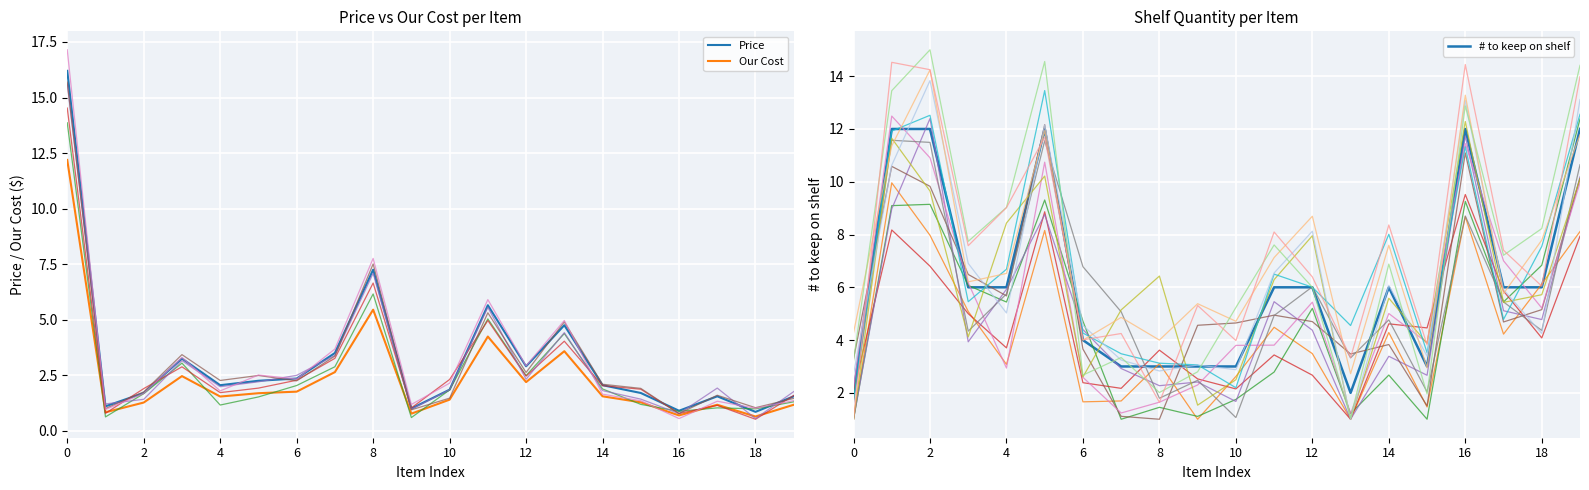

What is the label of the 8th point from the left?

14